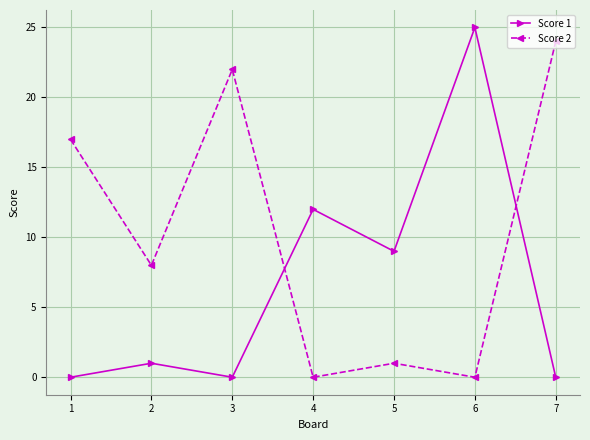

Rank the series at 4 from lowest to highest value.

Score 2, Score 1